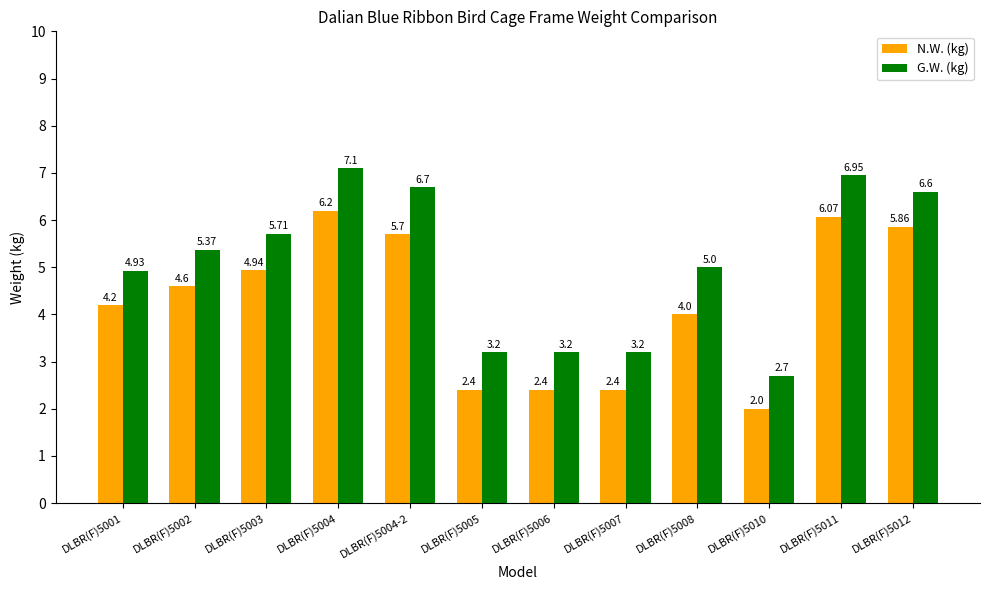

What is the difference between the maximum and minimum values in the G.W. (kg) series?

4.4